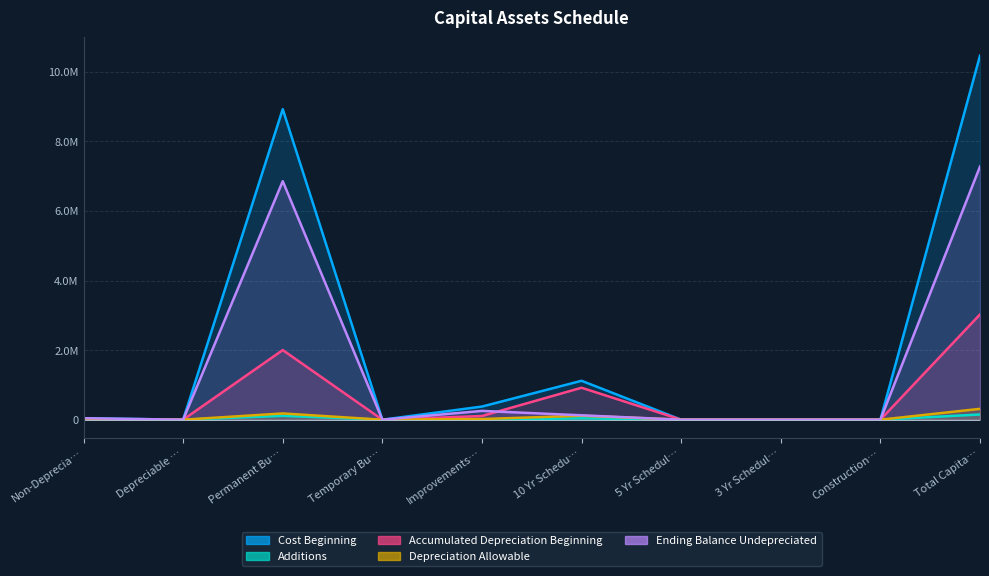

Is the value of Additions at Non-Deprecia… greater than the value of Accumulated Depreciation Beginning at Construction…?

No